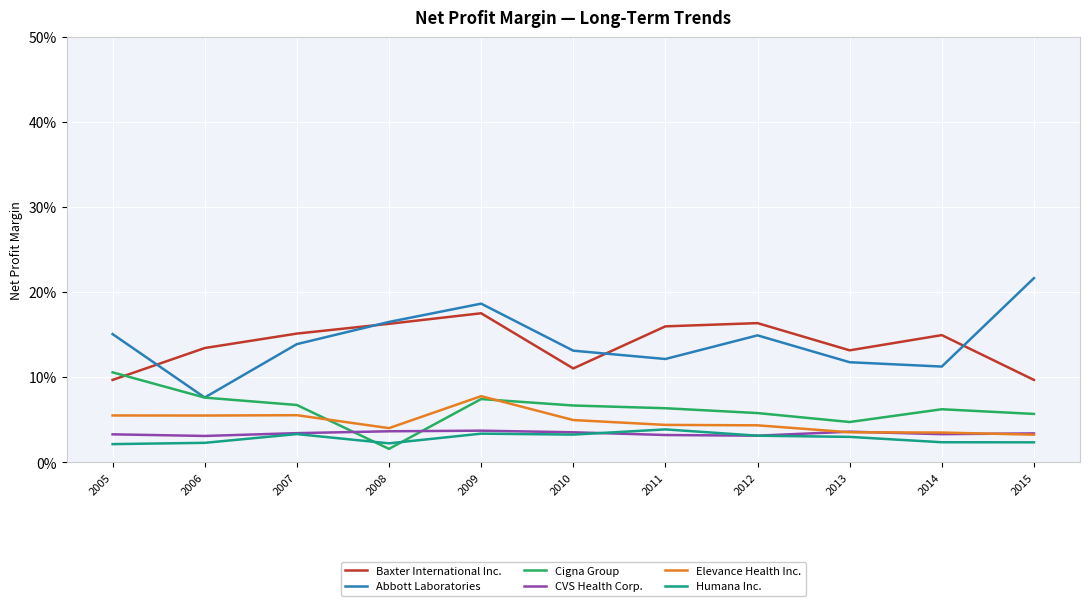

At which category does the chart reach its minimum across all series?

2008